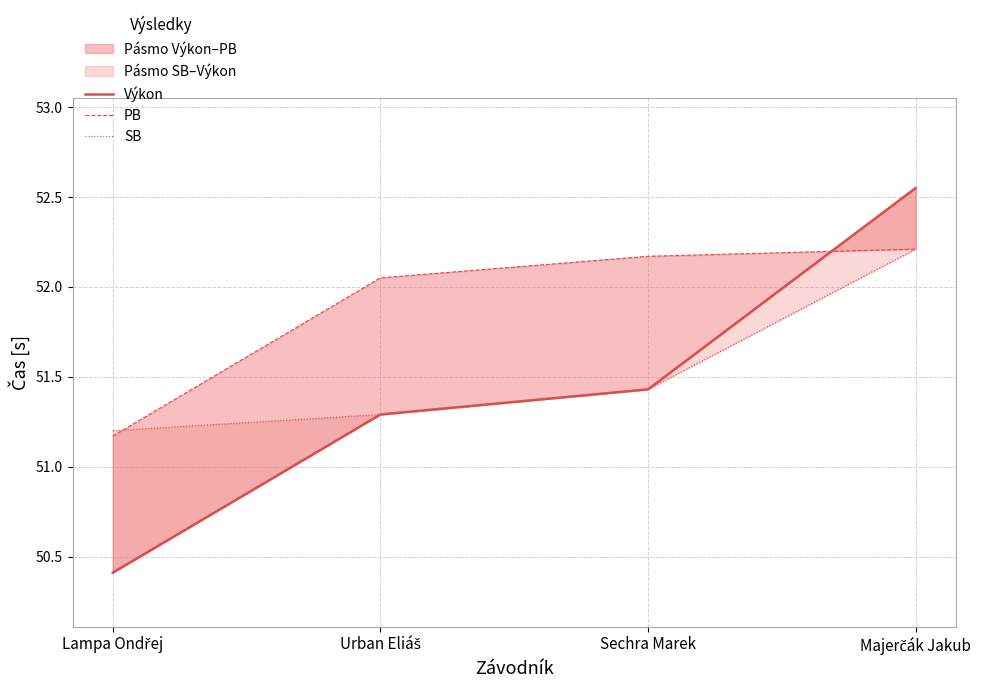

Between Sechra Marek and Majerčák Jakub, which is larger?

Majerčák Jakub